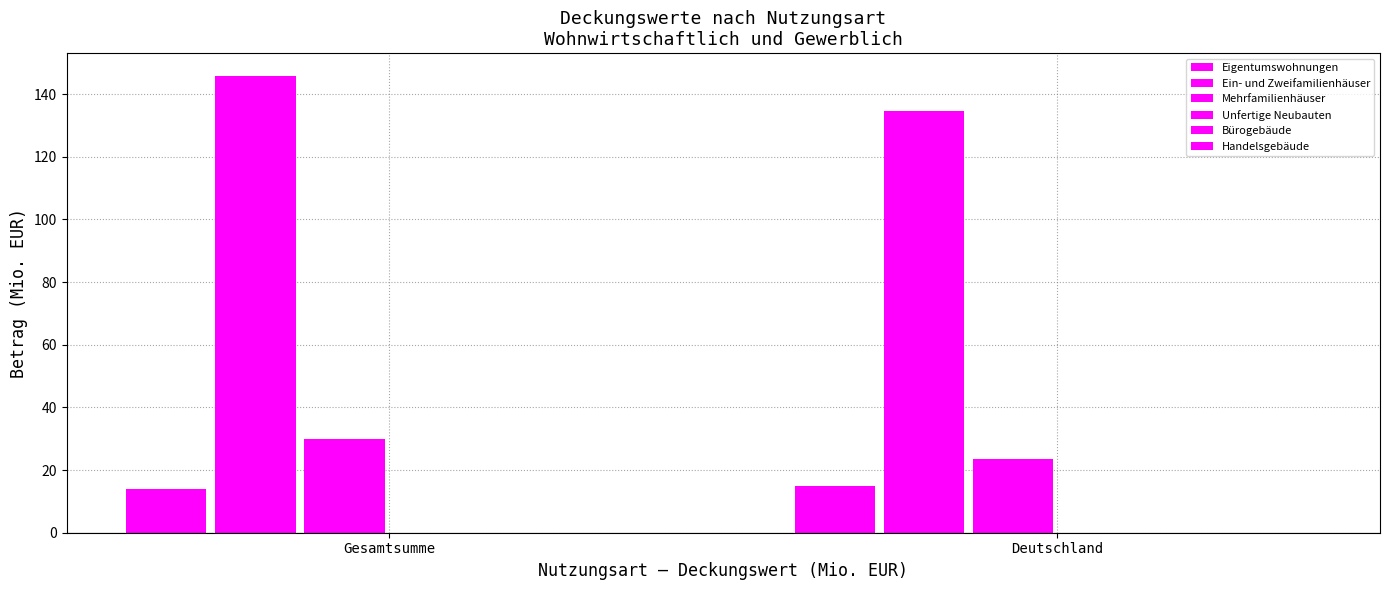

At Gesamtsumme, list the series in order from largest to smallest.

Ein- und Zweifamilienhäuser, Mehrfamilienhäuser, Eigentumswohnungen, Unfertige Neubauten, Bürogebäude, Handelsgebäude